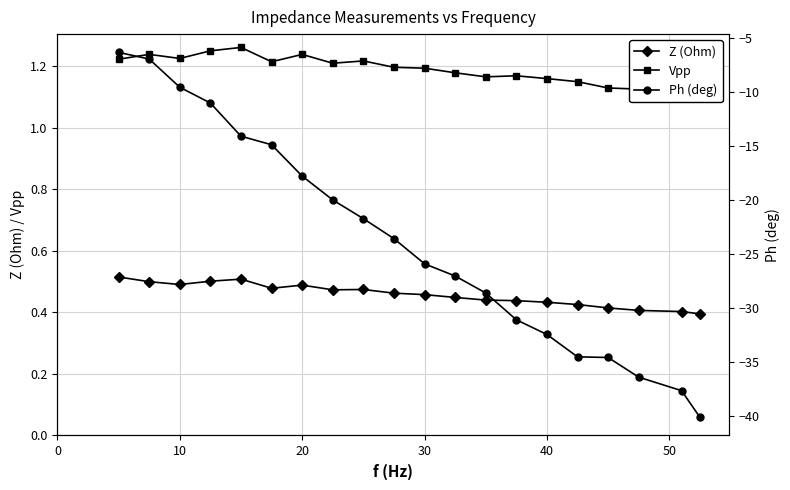

What is the difference between the second highest and second lowest values in the Z (Ohm) series?

0.1